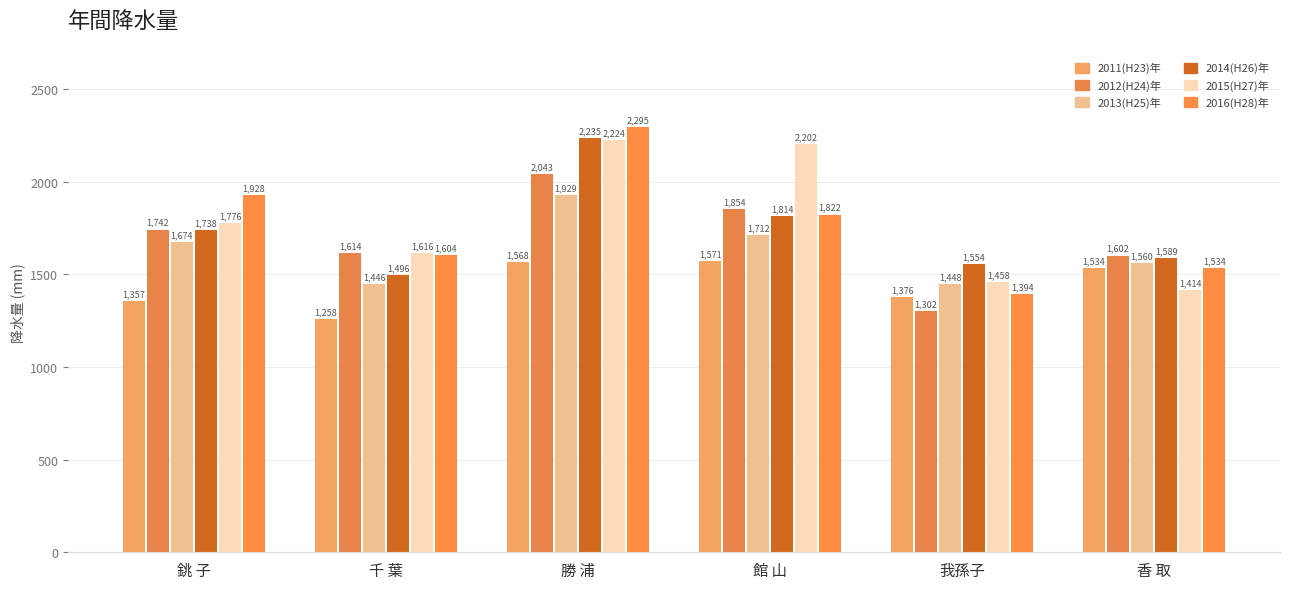

Are the bars grouped side by side (vs. stacked)?

Yes